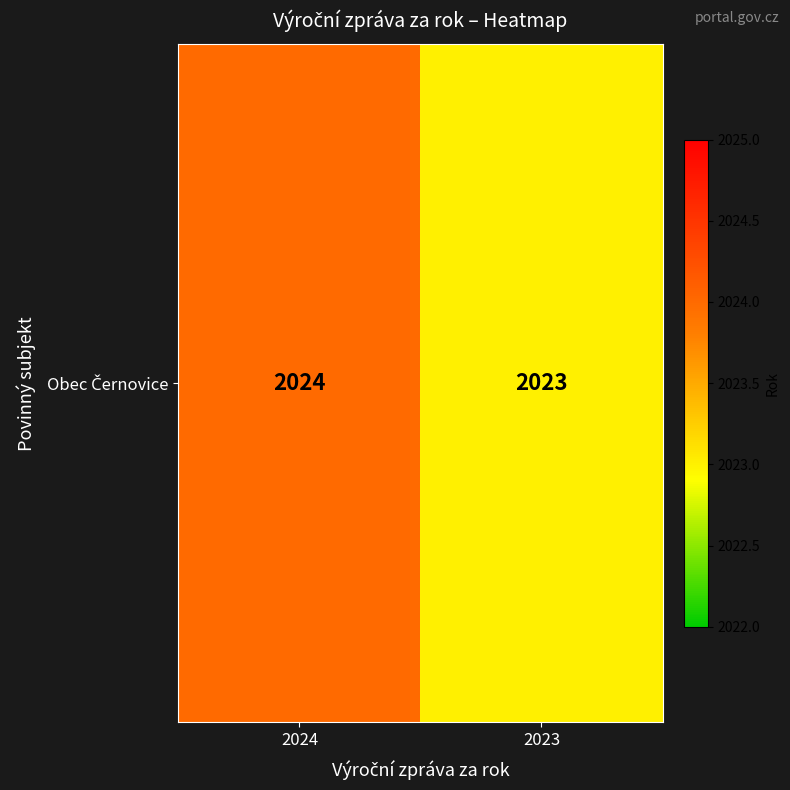

Which has a higher value, 2023 or 2024?

2024